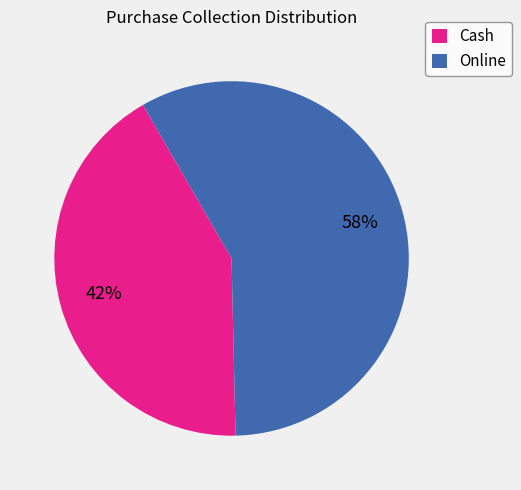

How many slices are in this pie chart?

2